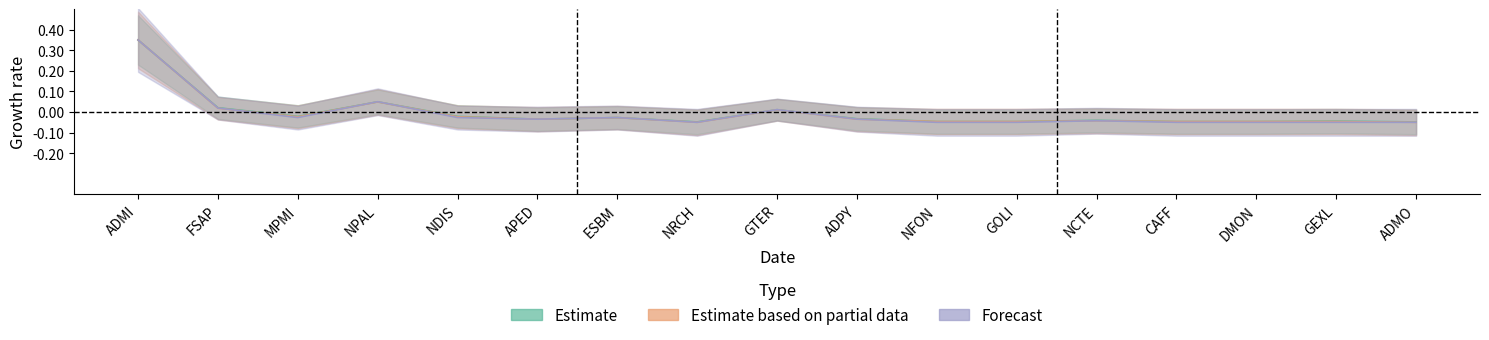

What is the sum of all Forecast values?

-0.1